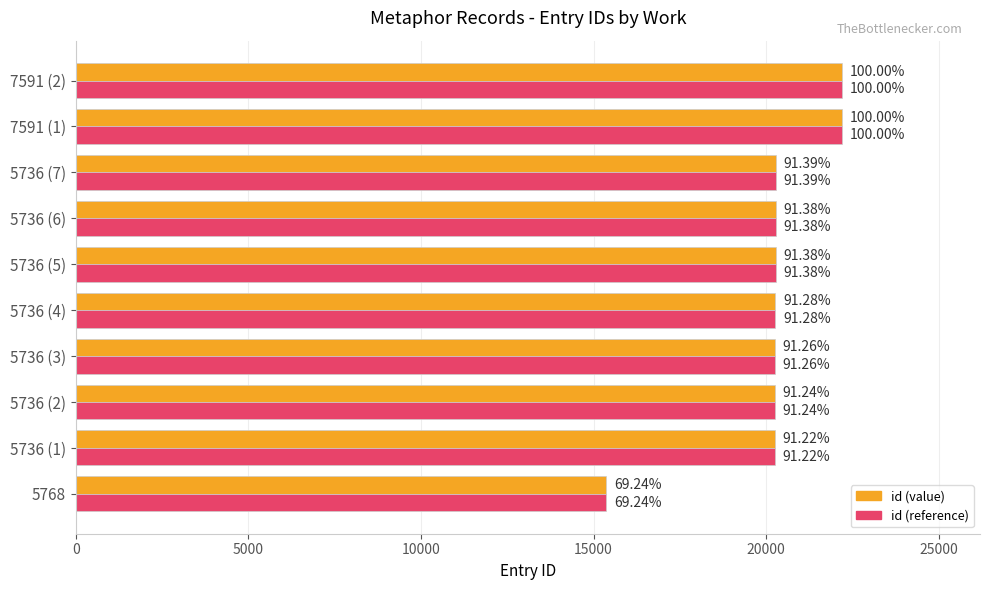

What are all the series names shown in the legend?

id (value), id (reference)